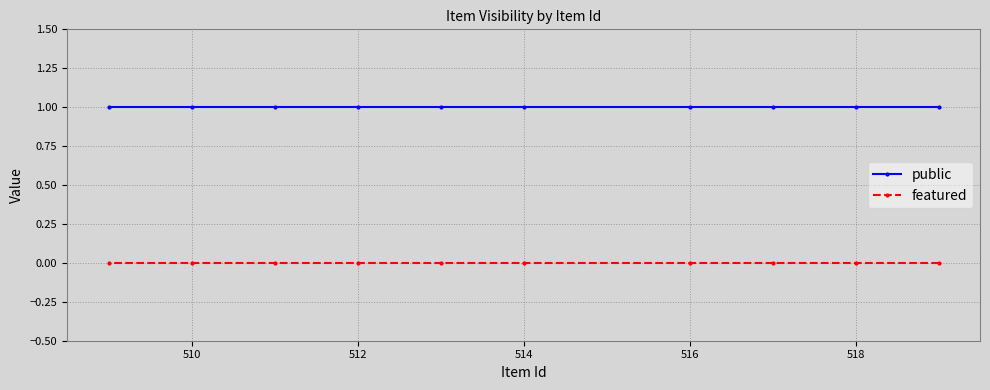

Does the chart display data point markers on the line(s)?

Yes